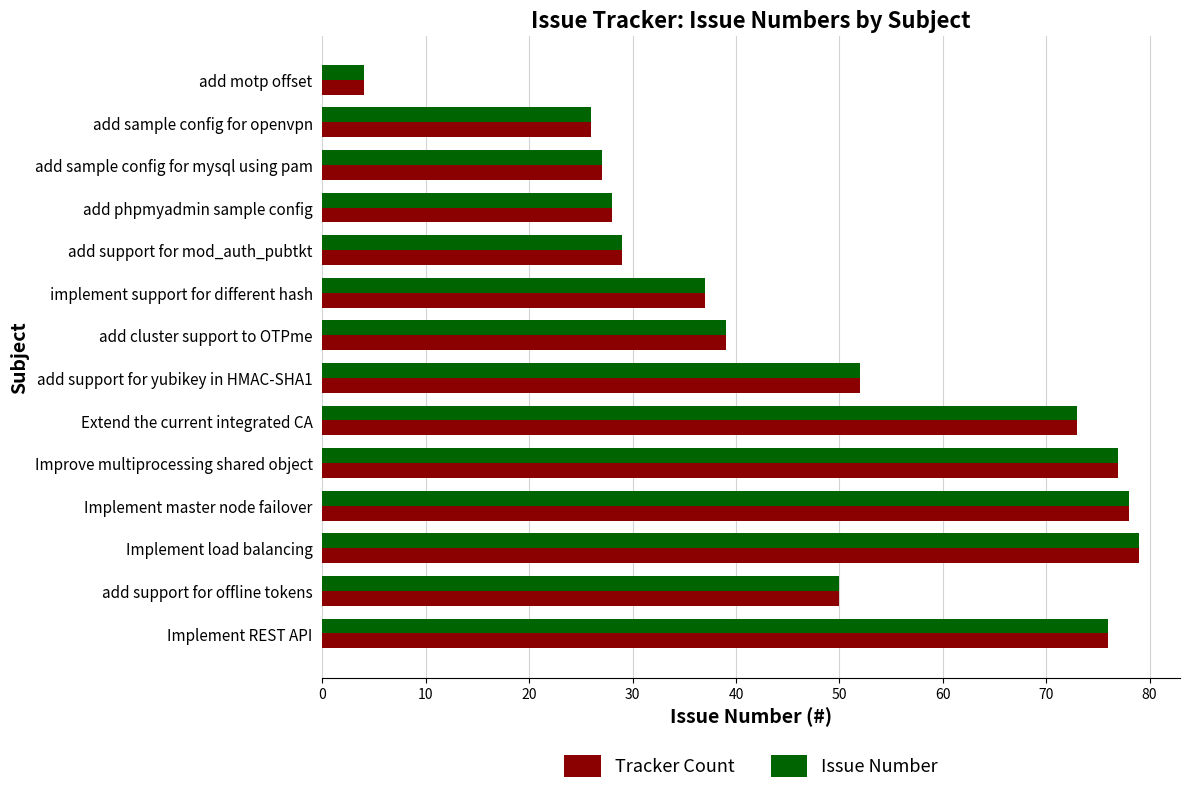

Where is Issue Number nearest to the value 41?

add cluster support to OTPme